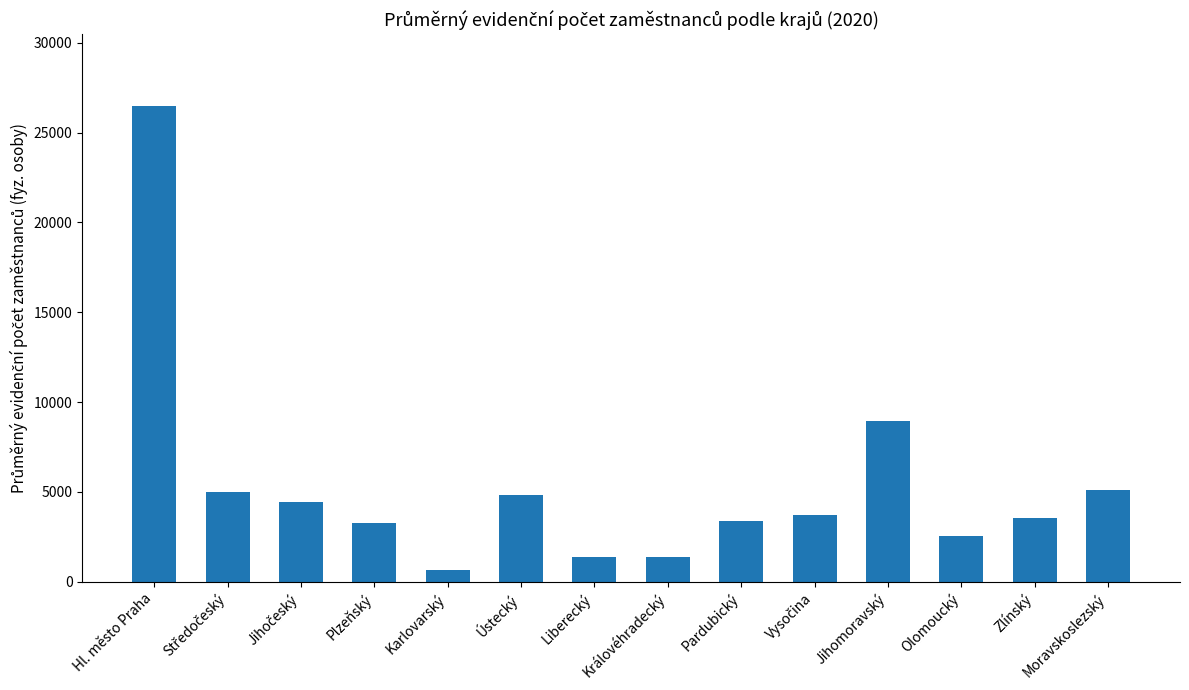

What is the ratio of the value at Ústecký to the value at Plzeňský?

1.5